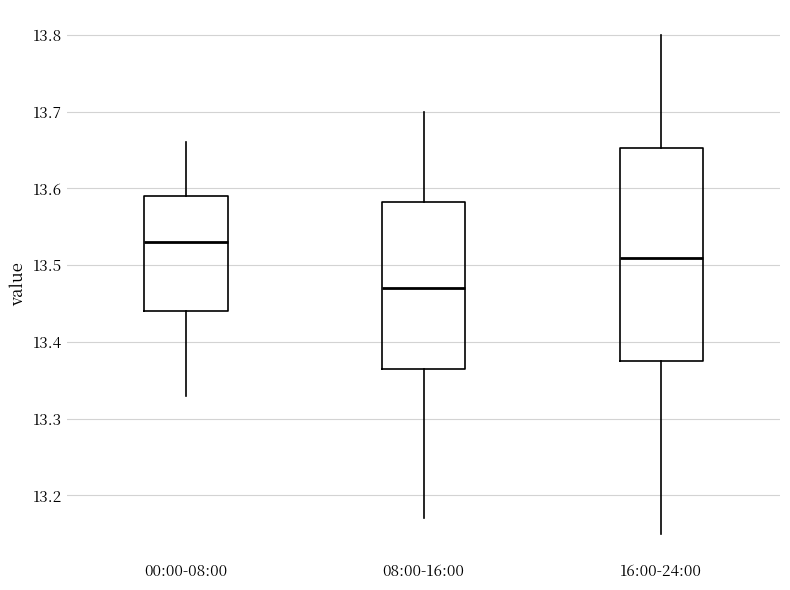

Which box's median line is the highest?

00:00-08:00